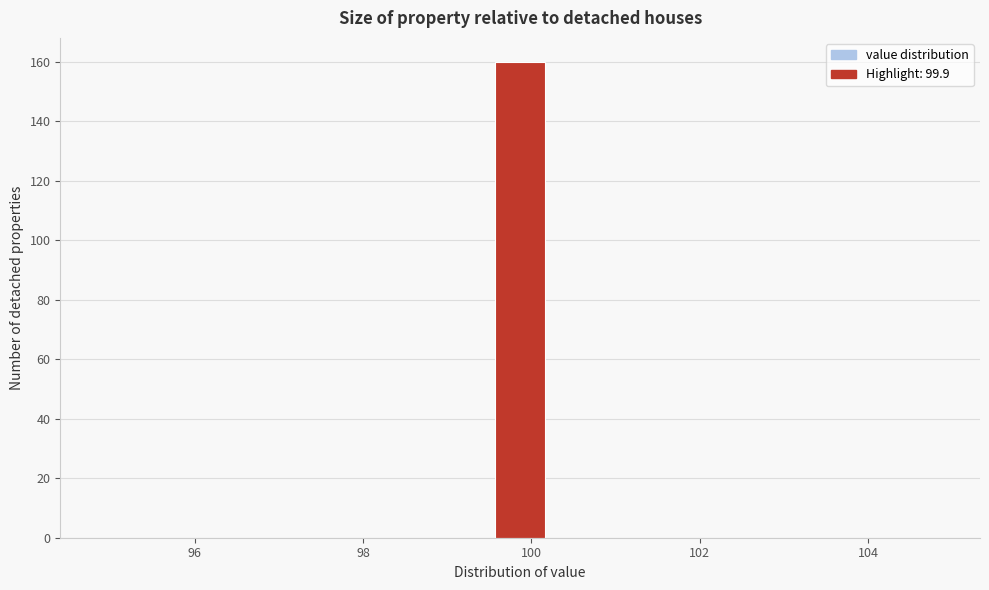

Around what value on the x-axis is the tallest bar? Give the approximate position of its centre, as read against the axis.

99.8